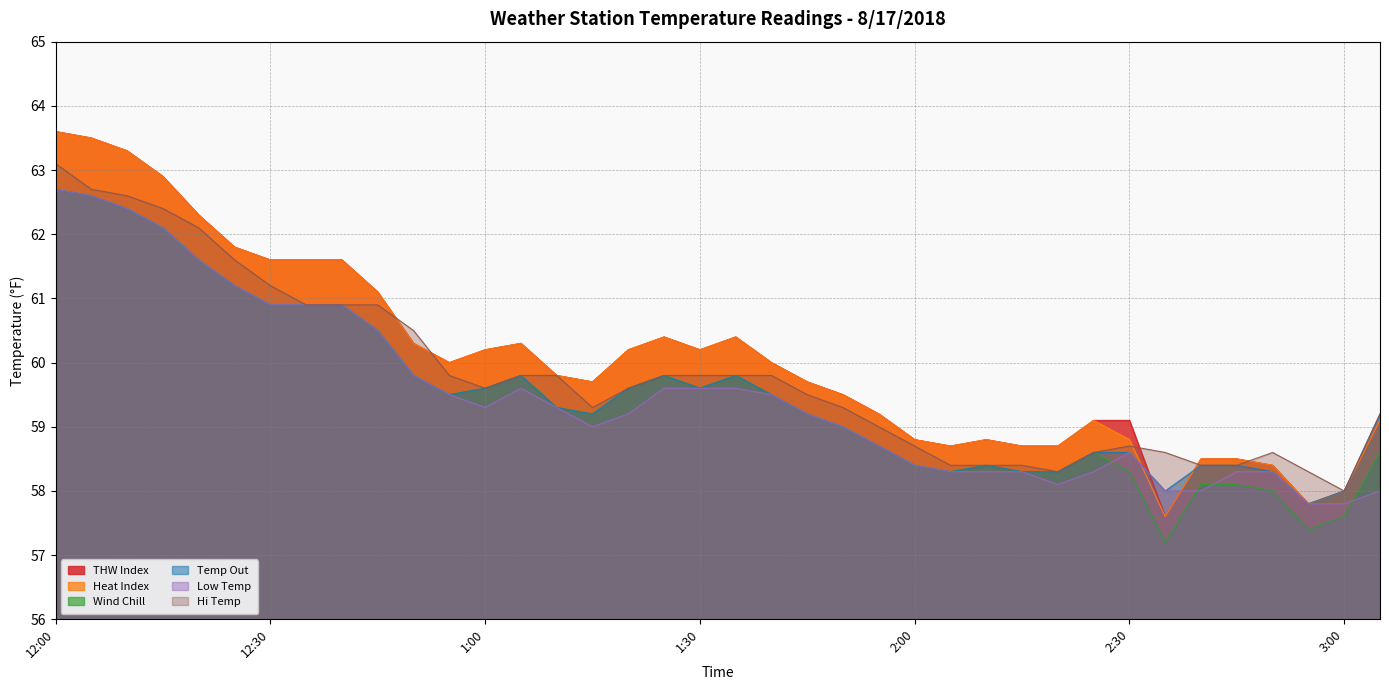

Which has a higher value, 1:30 or 1:05?

1:05